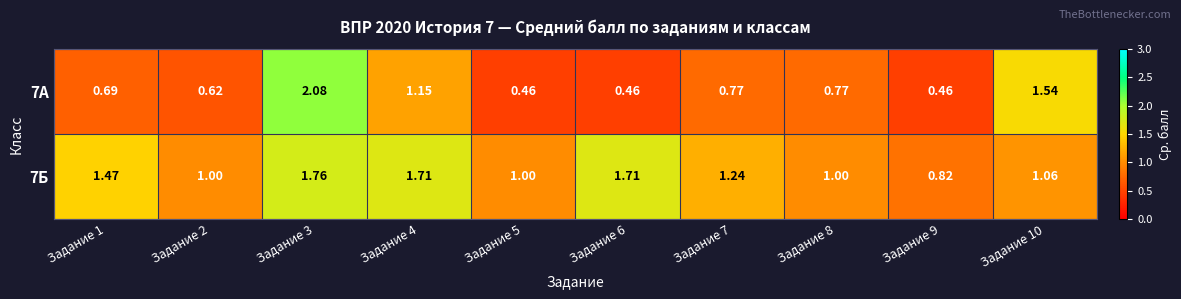

Is the value of 7А at Задание 7 greater than the value of 7Б at Задание 3?

No